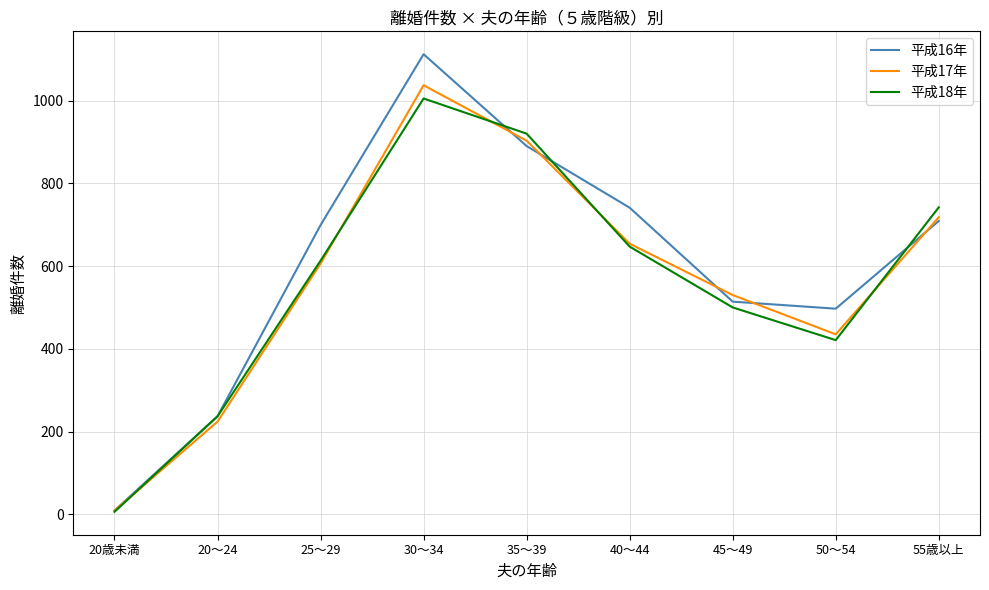

True or false: 平成16年 has a value of 497 at 50～54.

True